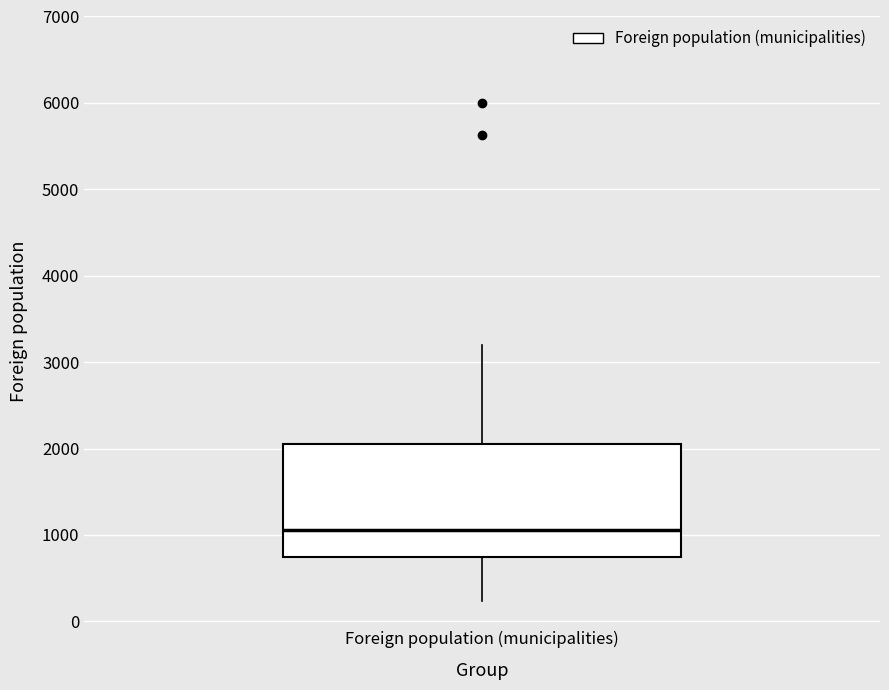

Where does the lower whisker of the box for Foreign population (municipalities) end on the y-axis? The values are not printed on the chart, so give them approximately, as read against the axis.

200